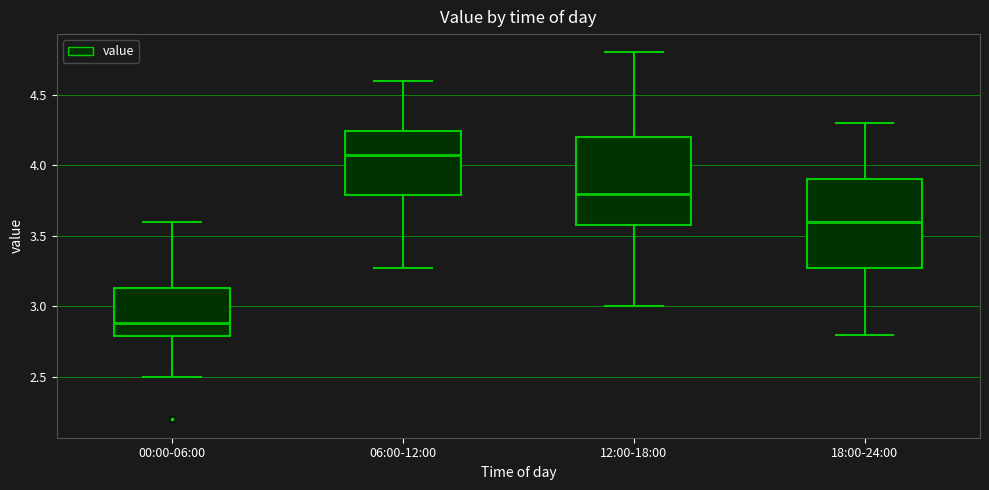

Which box has the lowest median line?

00:00-06:00